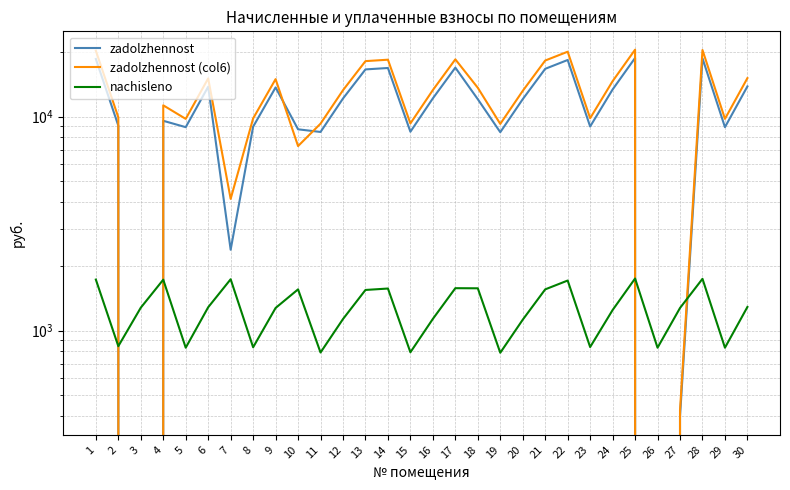

Between 6 and 10, which series saw the biggest shift?

zadolzhennost (col6)